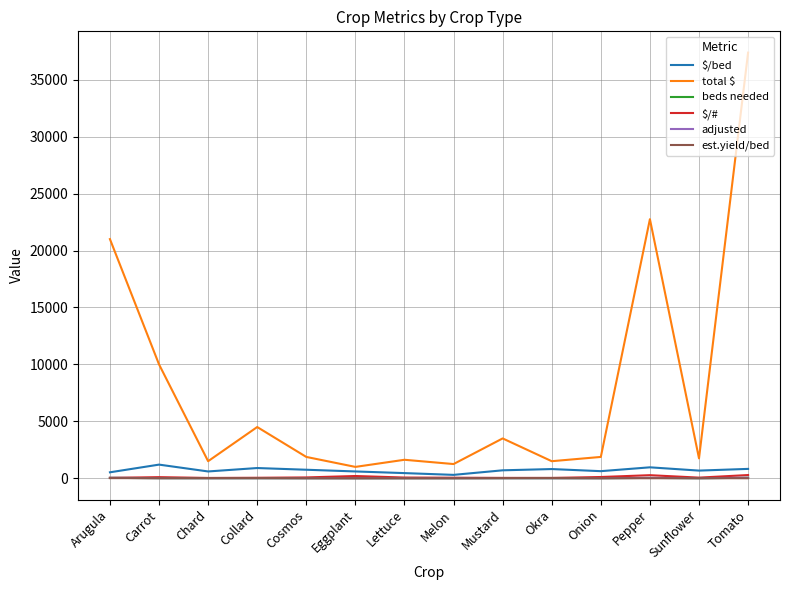

Does the chart display data point markers on the line(s)?

No